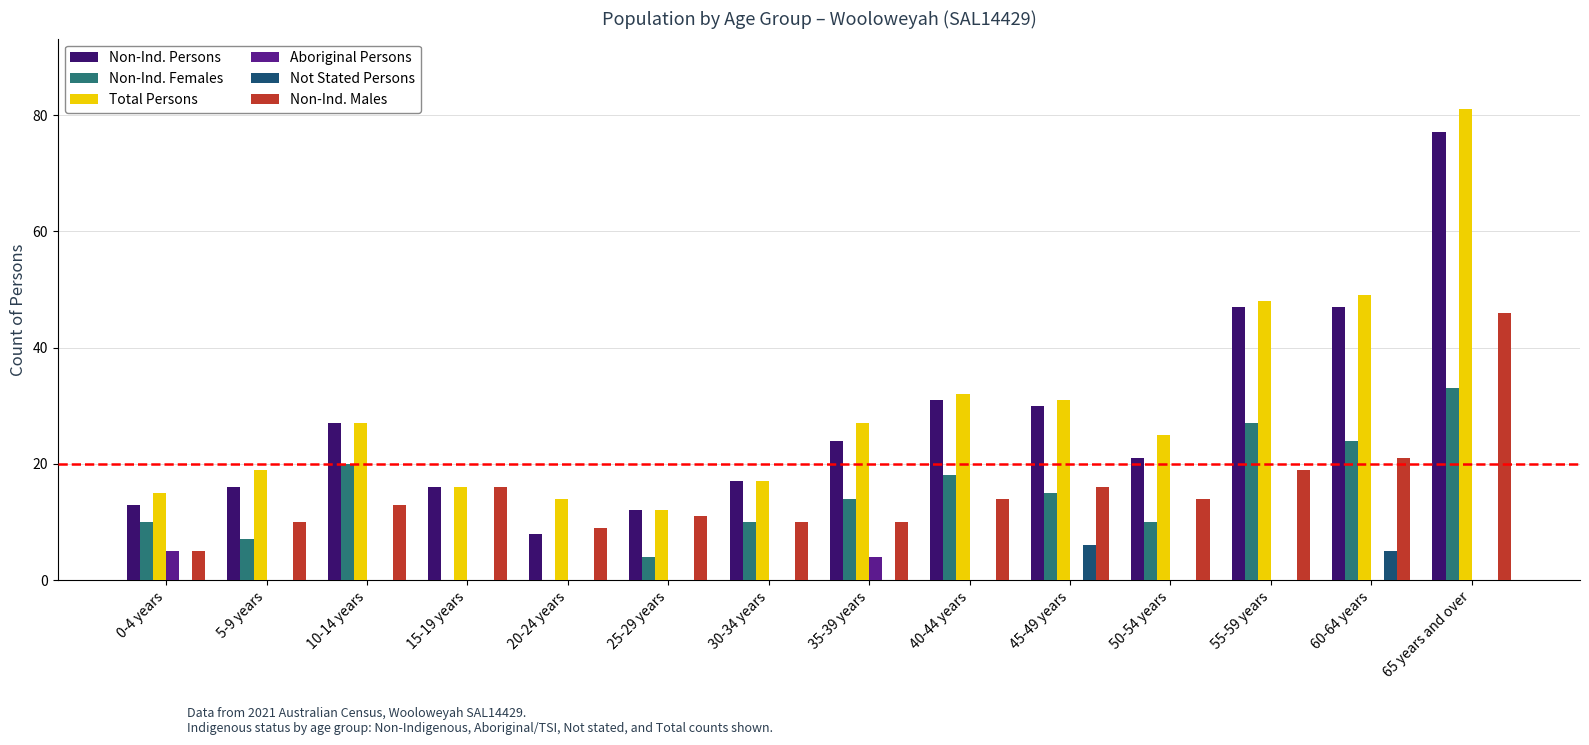

Between 25-29 years and 40-44 years, which series saw the biggest shift?

Total Persons